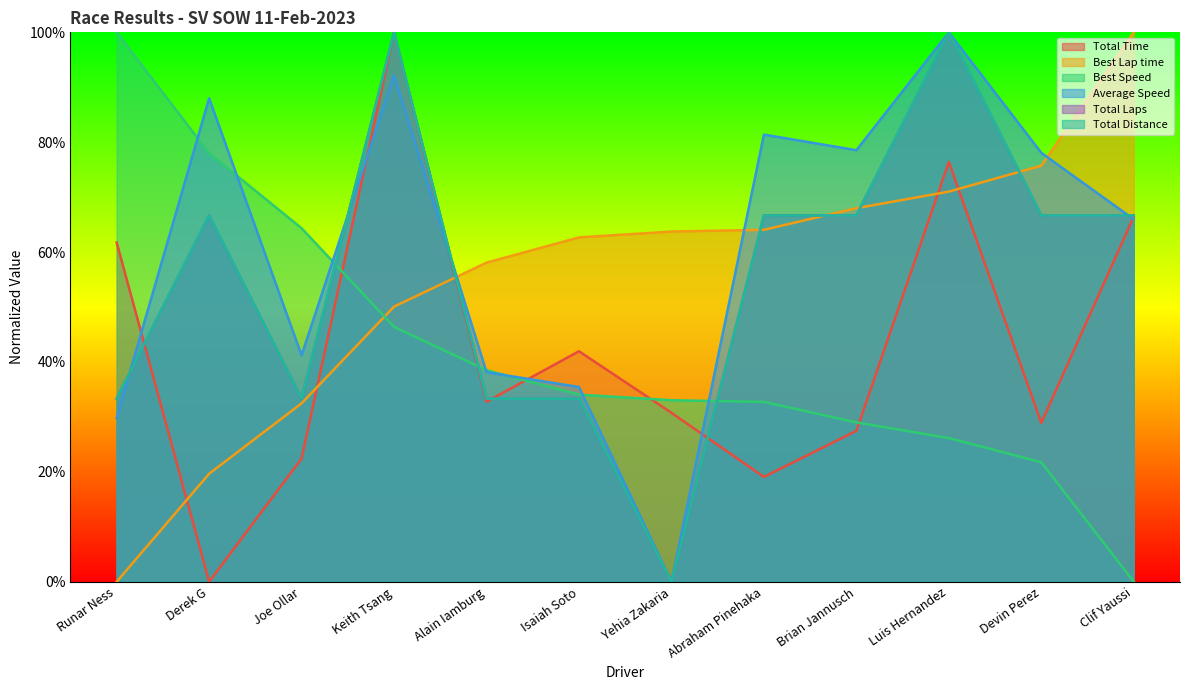

Reading left to right, transcribe all the data shown in this chart.

Total Time: 0.6	0.0	0.2	1.0	0.3	0.4	0.3	0.2	0.3	0.8	0.3	0.7
Best Lap time: 0.0	0.2	0.3	0.5	0.6	0.6	0.6	0.6	0.7	0.7	0.8	1.0
Best Speed: 1.0	0.8	0.6	0.5	0.4	0.3	0.3	0.3	0.3	0.3	0.2	0.0
Average Speed: 0.3	0.9	0.4	0.9	0.4	0.4	0.0	0.8	0.8	1.0	0.8	0.7
Total Laps: 0.3	0.7	0.3	1.0	0.3	0.3	0.0	0.7	0.7	1.0	0.7	0.7
Total Distance: 0.3	0.7	0.3	1.0	0.3	0.3	0.0	0.7	0.7	1.0	0.7	0.7